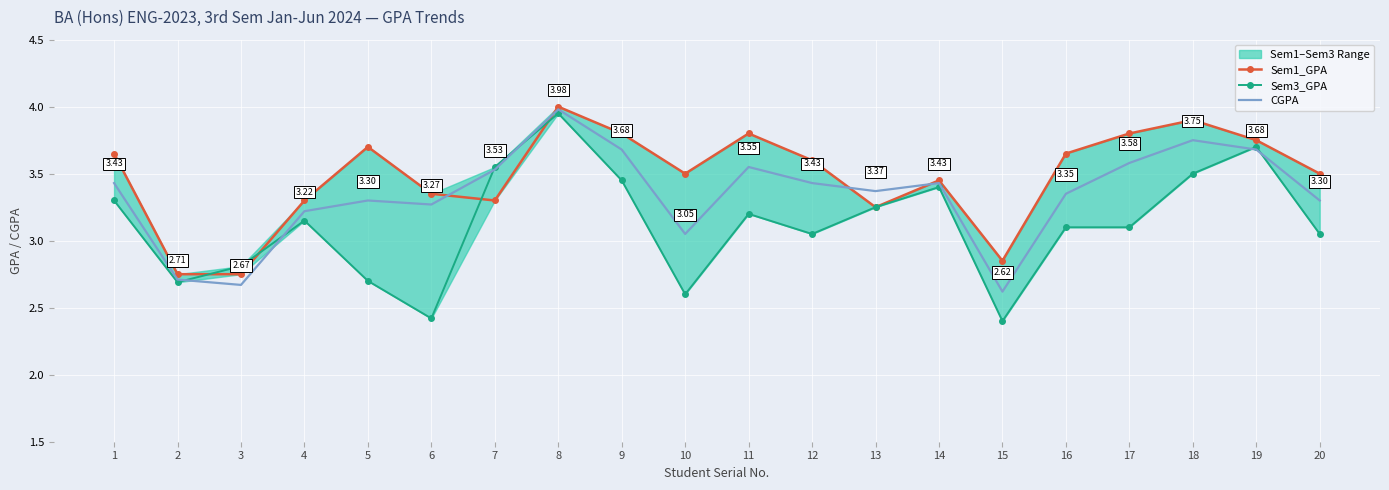

What is the spread (max minus min) of values at 17?

0.7